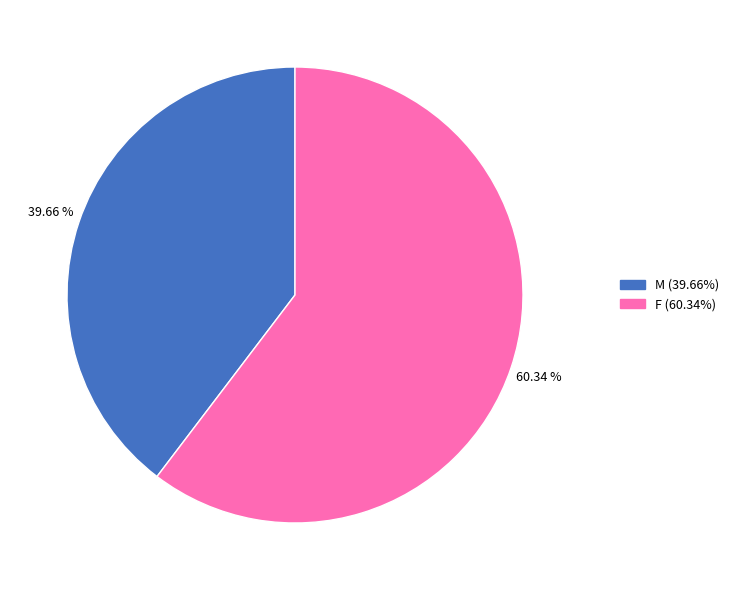

What is the majority slice?

F